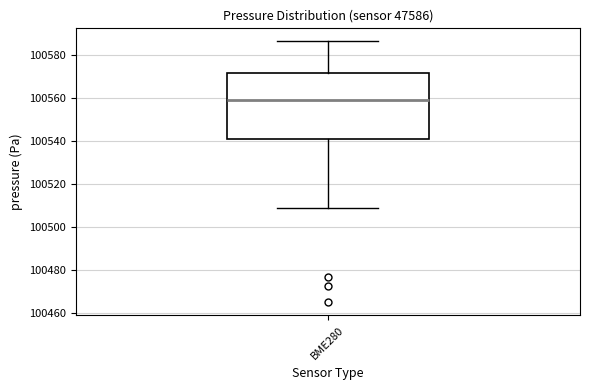

Transcribe this box plot: give where the median line is, the range the box spans, and where the two whiskers end, as read against the y-axis. The values are not printed on the chart, so give them approximately, as read against the axis.

median 100560, box 100540 to 100572, whiskers 100508 to 100586